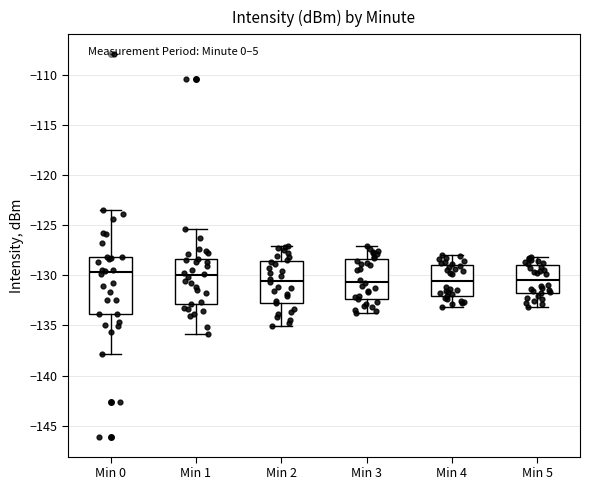

Reading left to right, read every box against the y-axis: the position of its median line, the range the box covers, and the ends of its whiskers. The values are not printed on the chart, so give them approximately, as read against the axis.

Min 0: median -129.5, box -134.0 to -128.0, whiskers -138.0 to -123.5
Min 1: median -130.0, box -133.0 to -128.5, whiskers -136.0 to -125.5
Min 2: median -130.5, box -132.5 to -128.5, whiskers -135.0 to -127.0
Min 3: median -130.5, box -132.5 to -128.5, whiskers -134.0 to -127.0
Min 4: median -130.5, box -132.0 to -129.0, whiskers -133.0 to -128.0
Min 5: median -130.5, box -132.0 to -129.0, whiskers -133.0 to -128.0